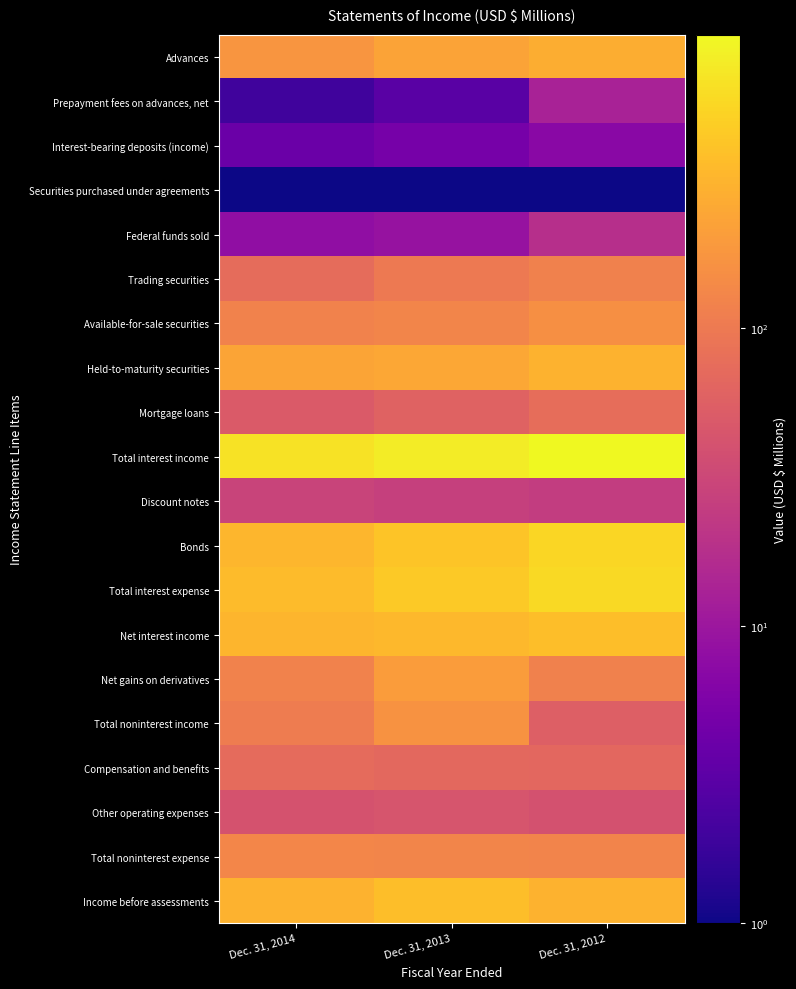

What is the total value across all series at Dec. 31, 2014?

3160